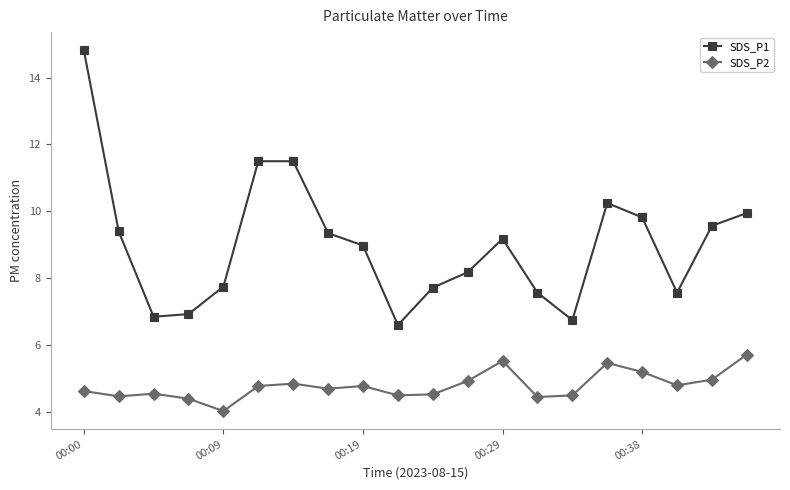

True or false: SDS_P1 and SDS_P2 intersect in this chart.

False